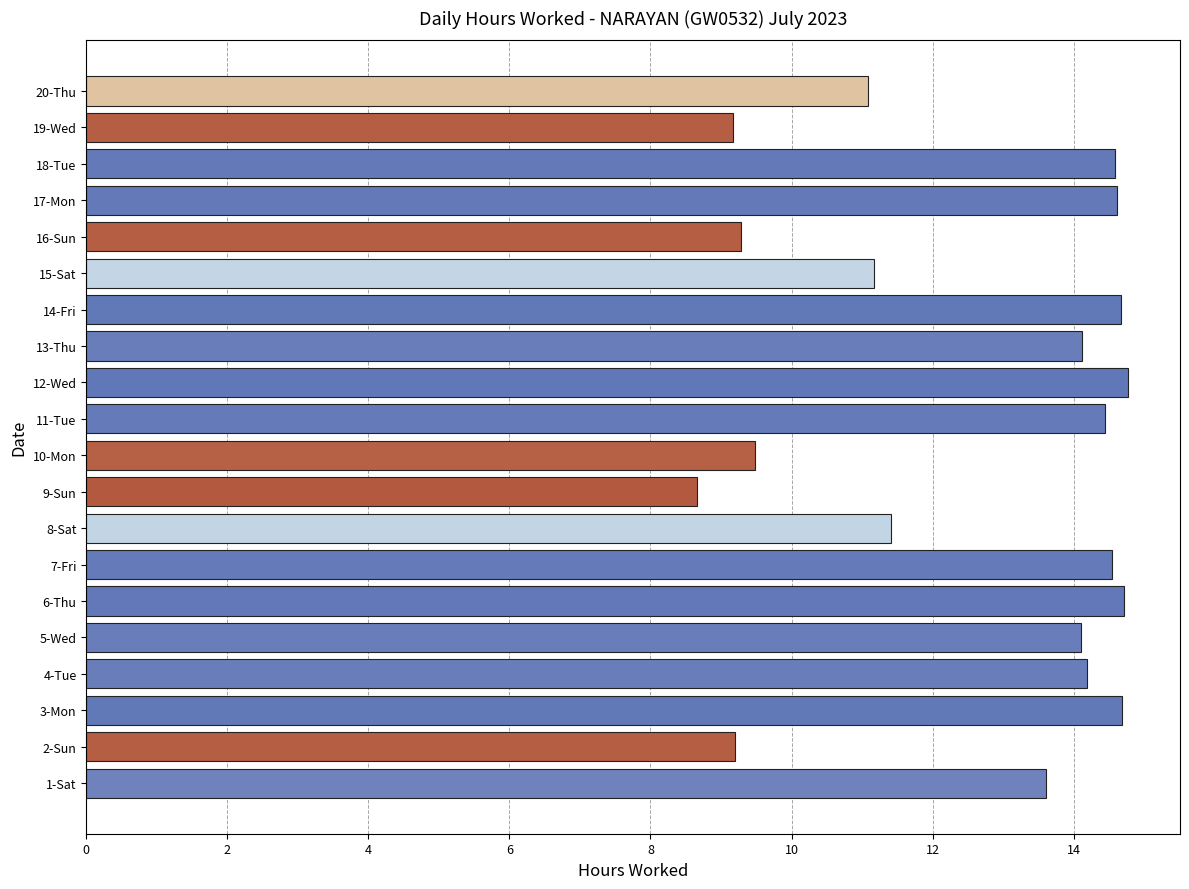

What is the smallest value displayed?

8.7